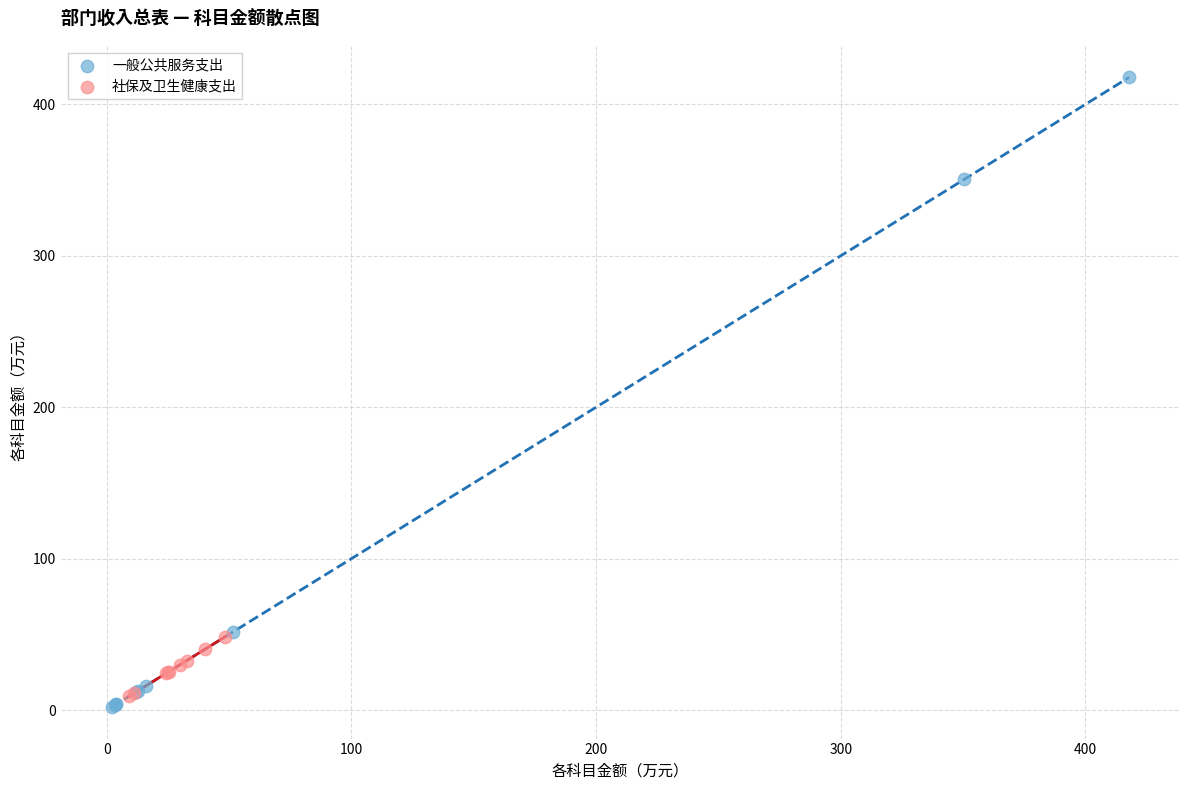

Which series has the widest spread of Y values?

一般公共服务支出